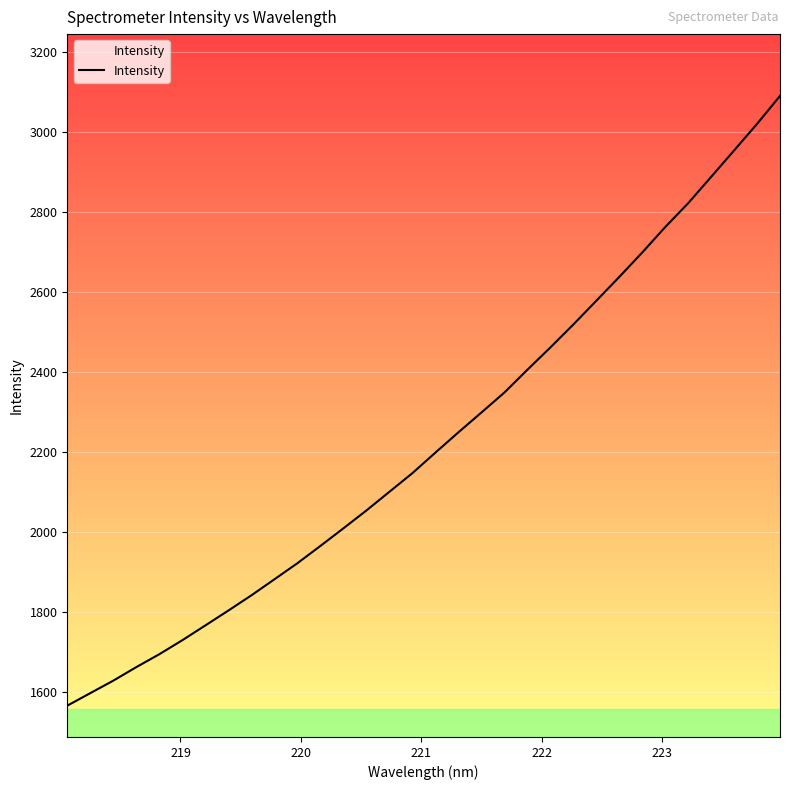

True or false: the data has more than 2 interior local peaks.

False